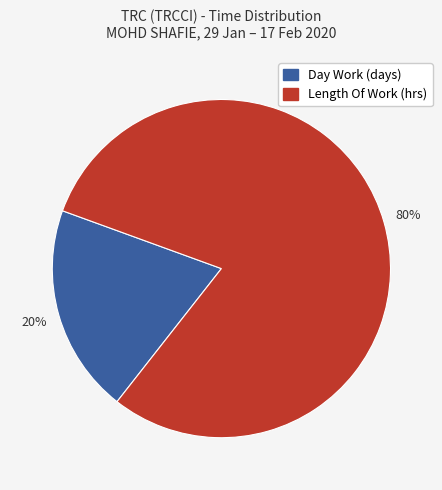

To the nearest percent, what is the average slice percentage?

50%